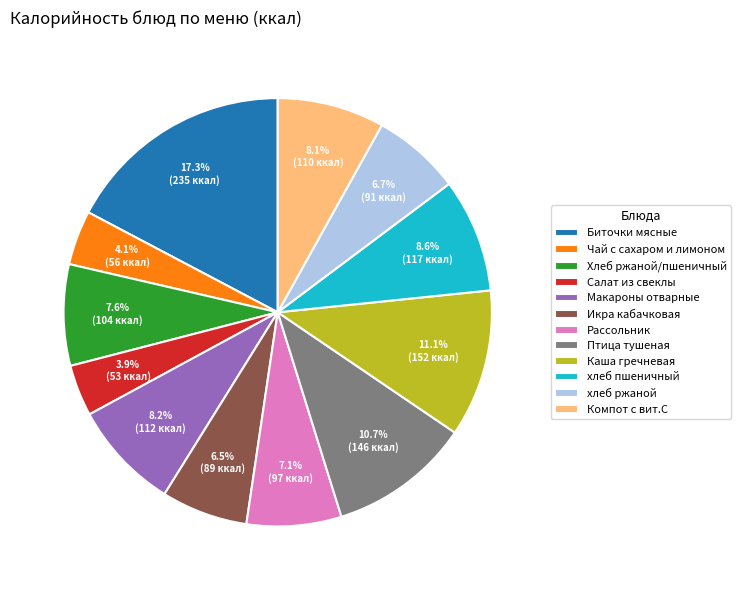

Is Биточки мясные the majority of the pie?

No